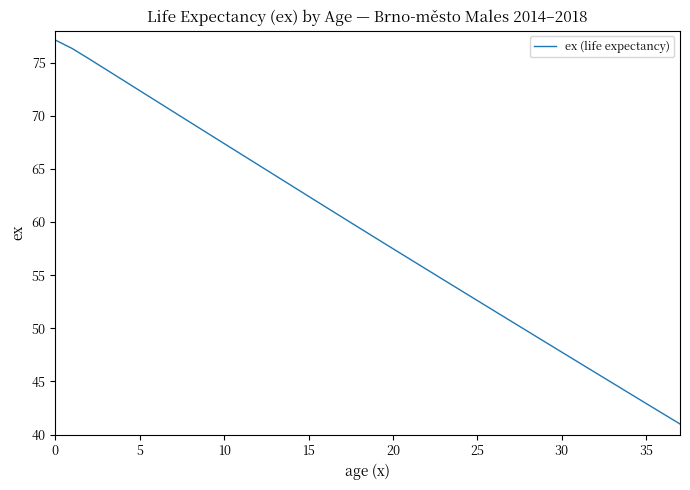

Reading left to right, what are all the values shown in this chart?

77.1	76.3	75.3	74.4	73.4	72.4	71.4	70.4	69.4	68.4	67.4	66.4	65.4	64.4	63.4	62.4	61.4	60.4	59.5	58.5	57.5	56.5	55.5	54.6	53.6	52.6	51.6	50.7	49.7	48.7	47.8	46.8	45.8	44.9	43.9	42.9	42.0	41.0